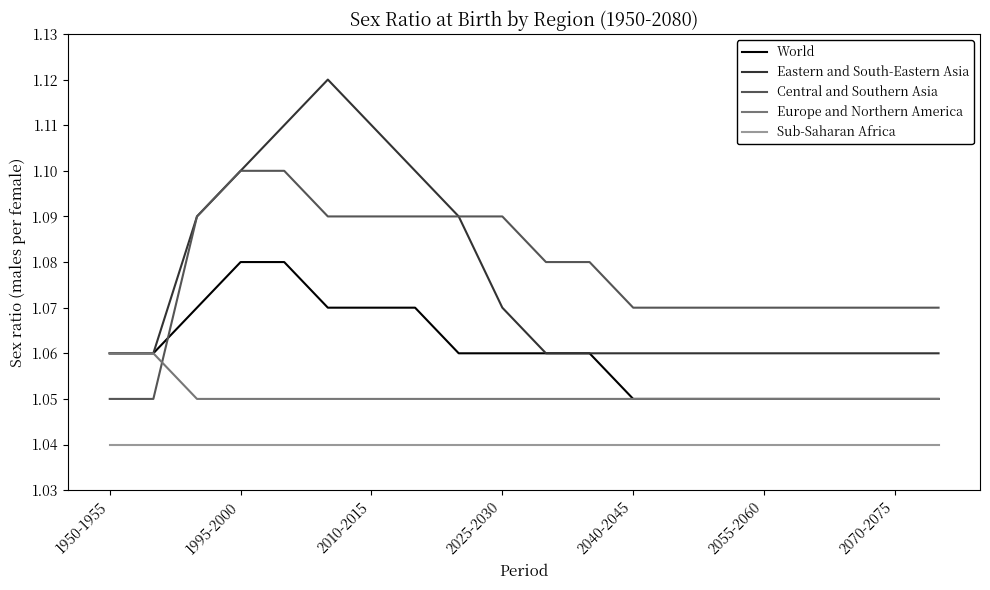

Rank the series by their maximum value, from highest to lowest.

Eastern and South-Eastern Asia, Central and Southern Asia, World, Europe and Northern America, Sub-Saharan Africa